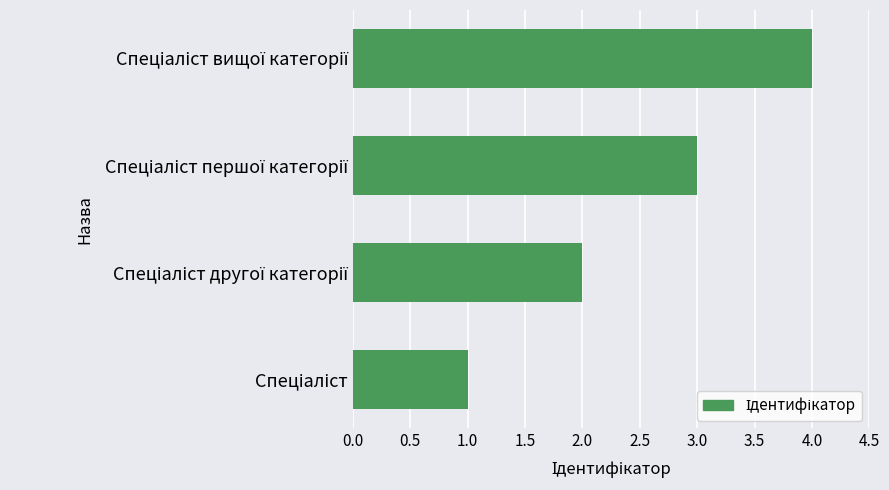

What is the difference between the maximum and minimum values?

3